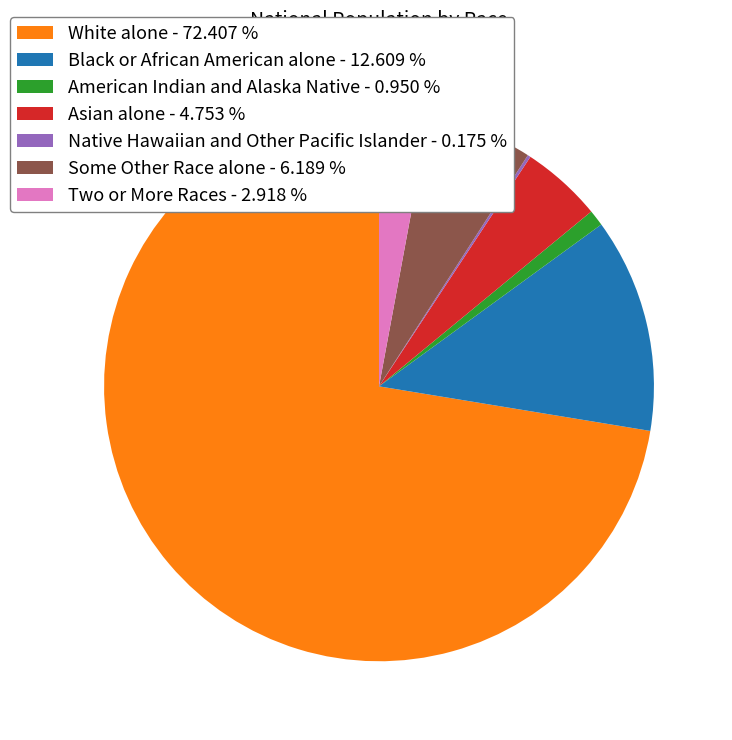

Between Two or More Races - 2.918 % and Asian alone - 4.753 %, which is larger?

Asian alone - 4.753 %